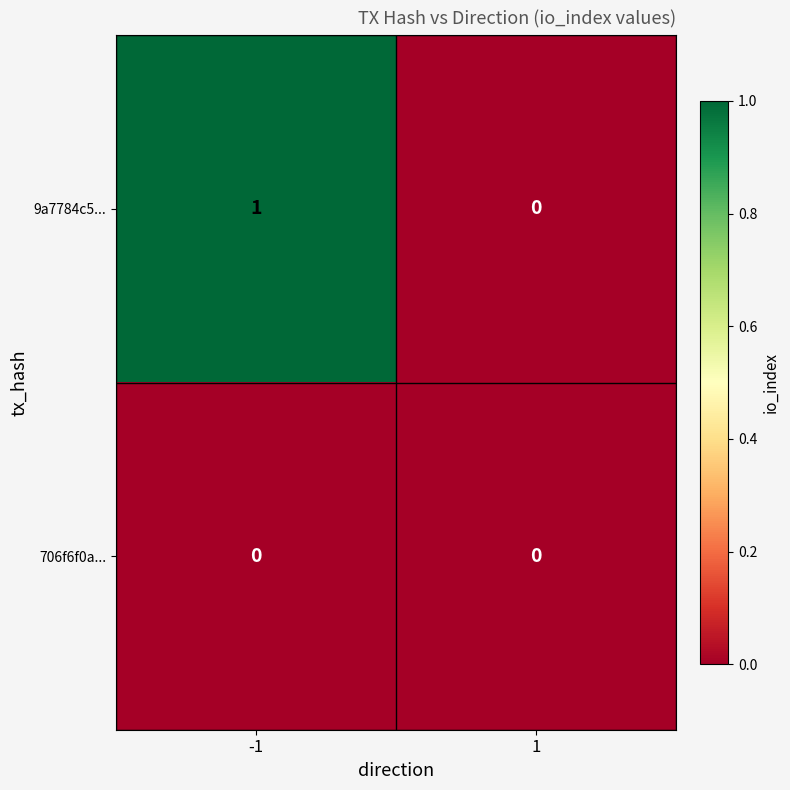

List the series in order of their overall mean, lowest first.

706f6f0a..., 9a7784c5...